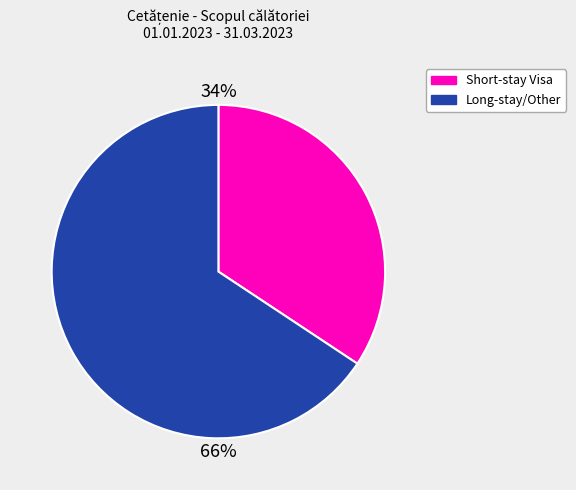

Does any single category account for the majority?

Yes